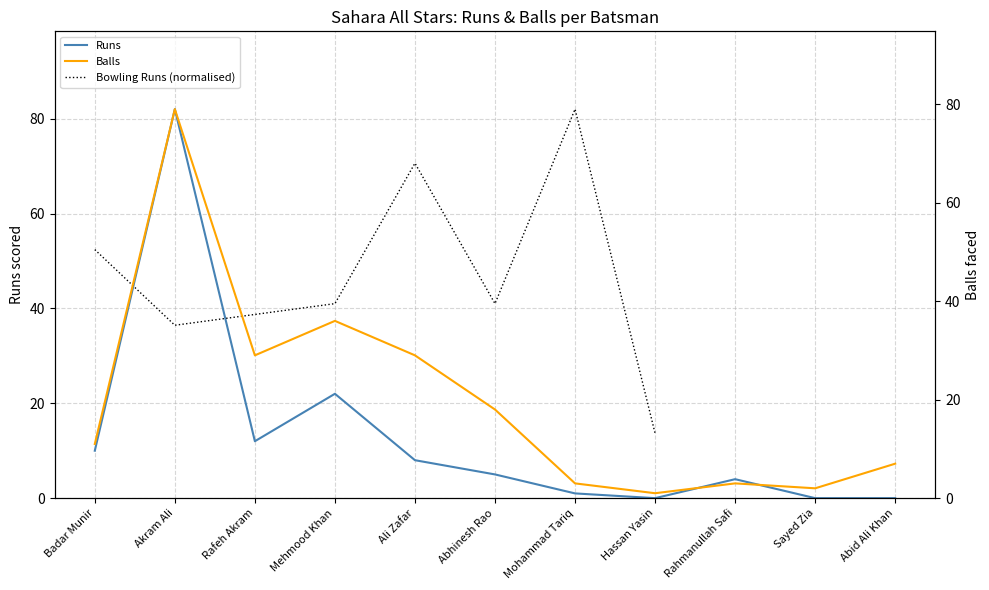

Does the chart display data point markers on the line(s)?

No